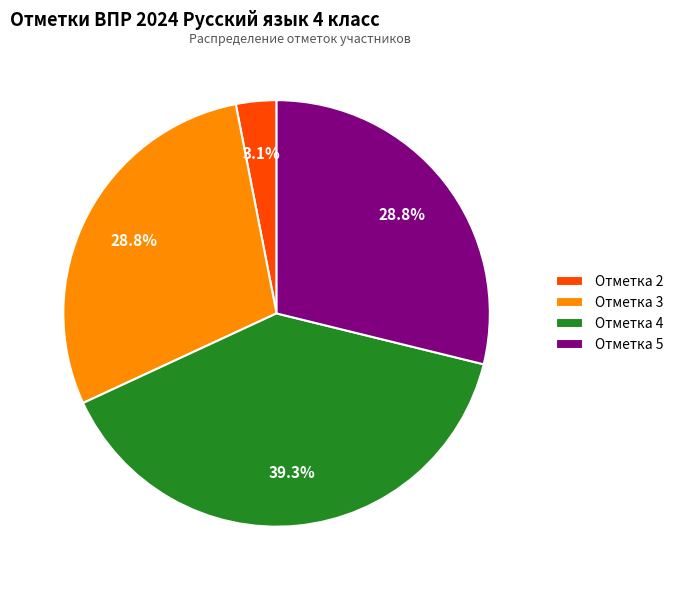

Between Отметка 2 and Отметка 5, which is larger?

Отметка 5